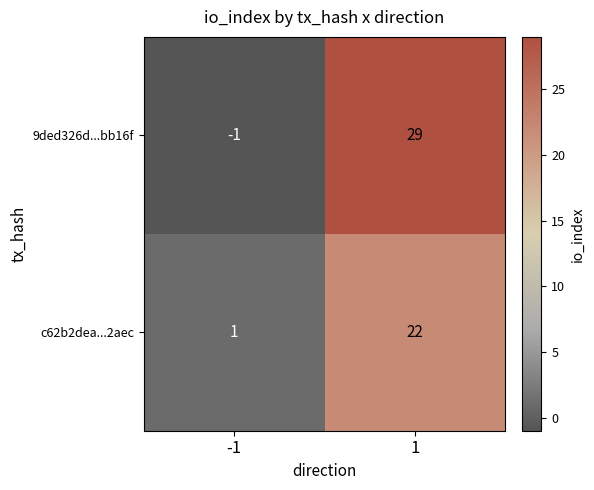

What is the sum of all 9ded326d...bb16f values?

28